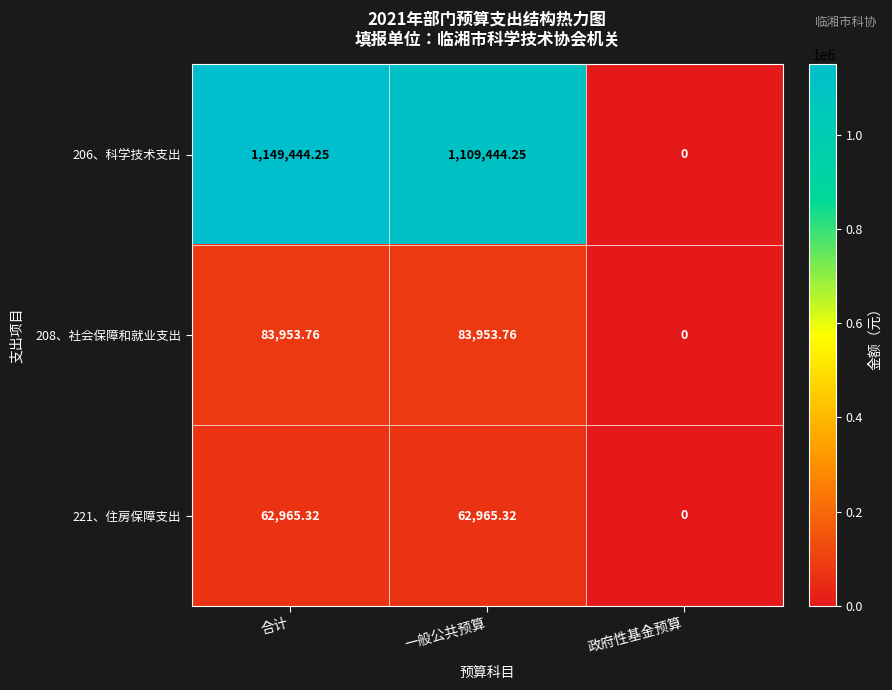

At 一般公共预算, list the series in order from largest to smallest.

206、科学技术支出, 208、社会保障和就业支出, 221、住房保障支出